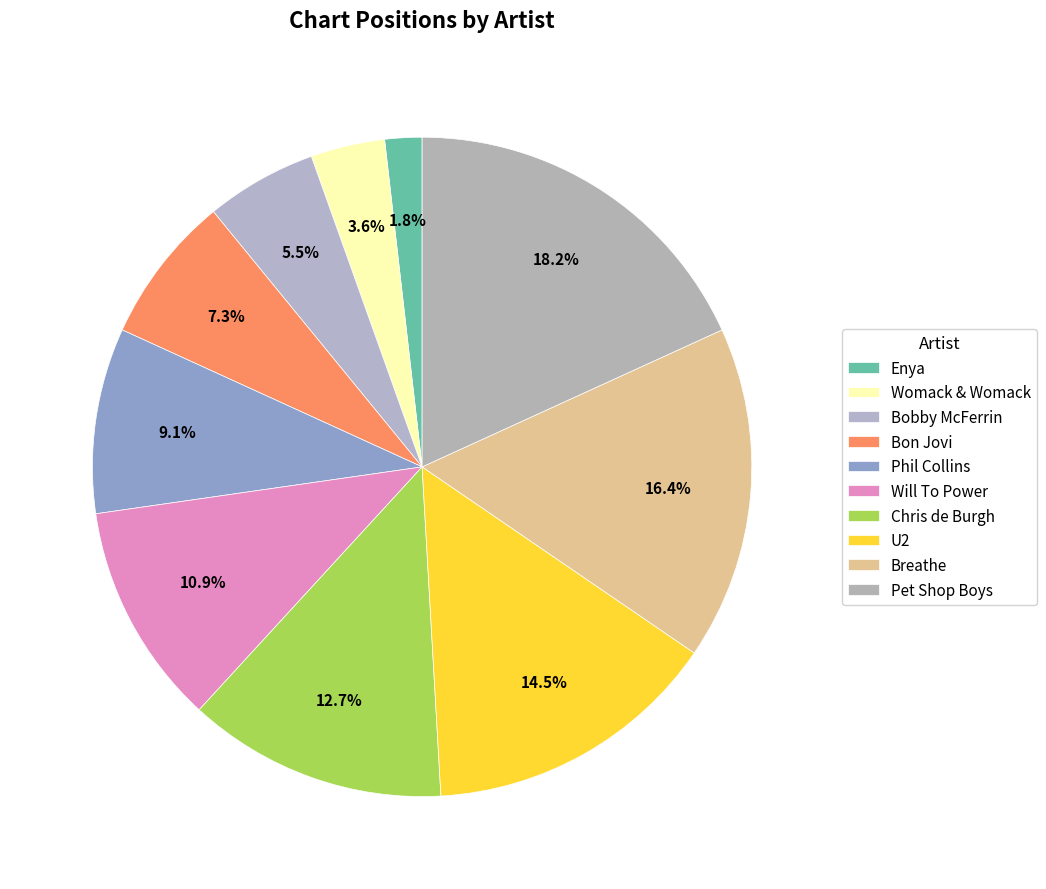

How many segments does this pie chart have?

10